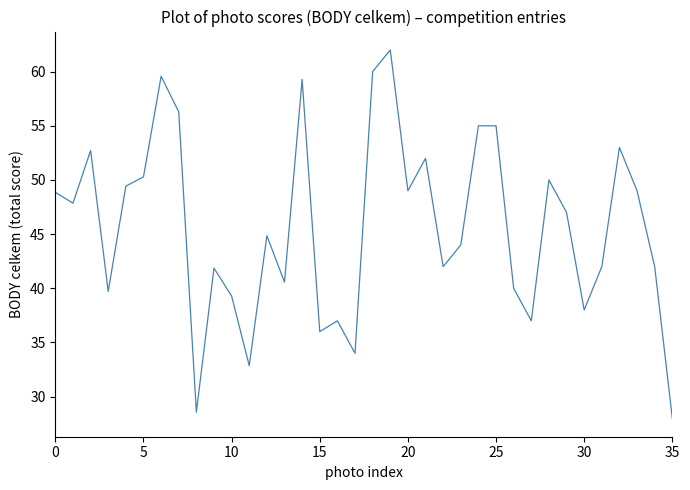

What is the smallest value displayed?

28.0